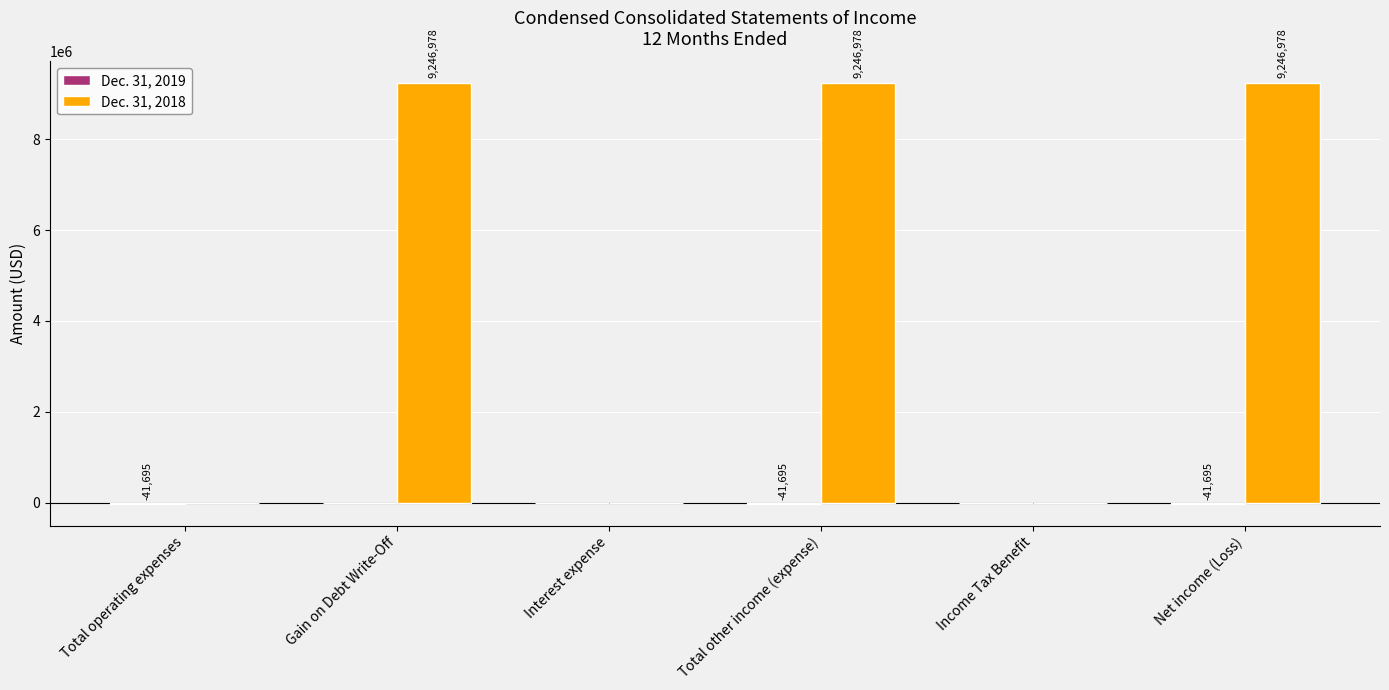

What is the greatest value displayed?

9246978